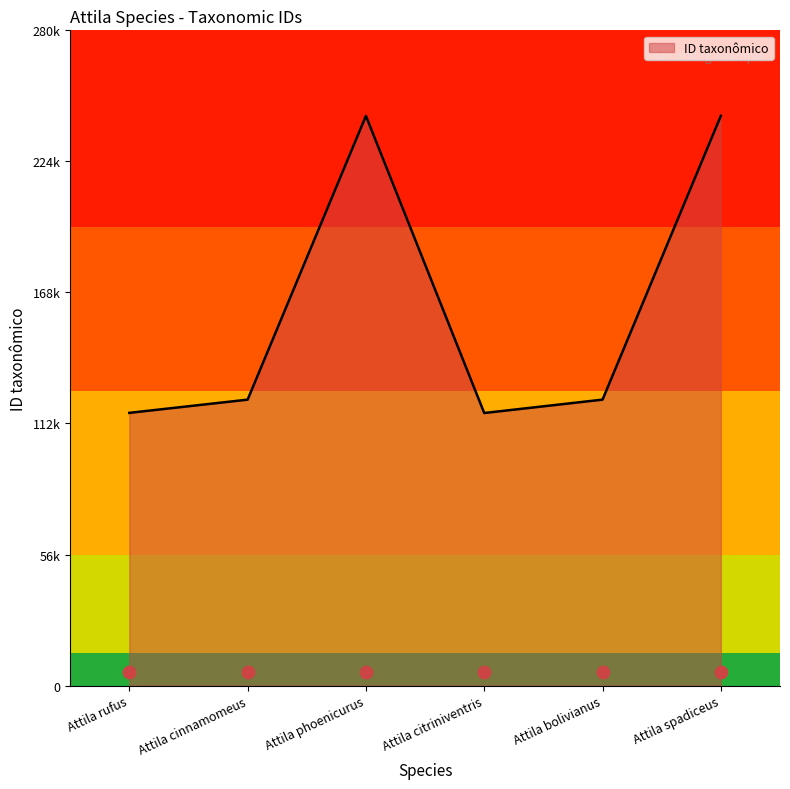

What is the change in value from Attila rufus to Attila phoenicurus?

+126923